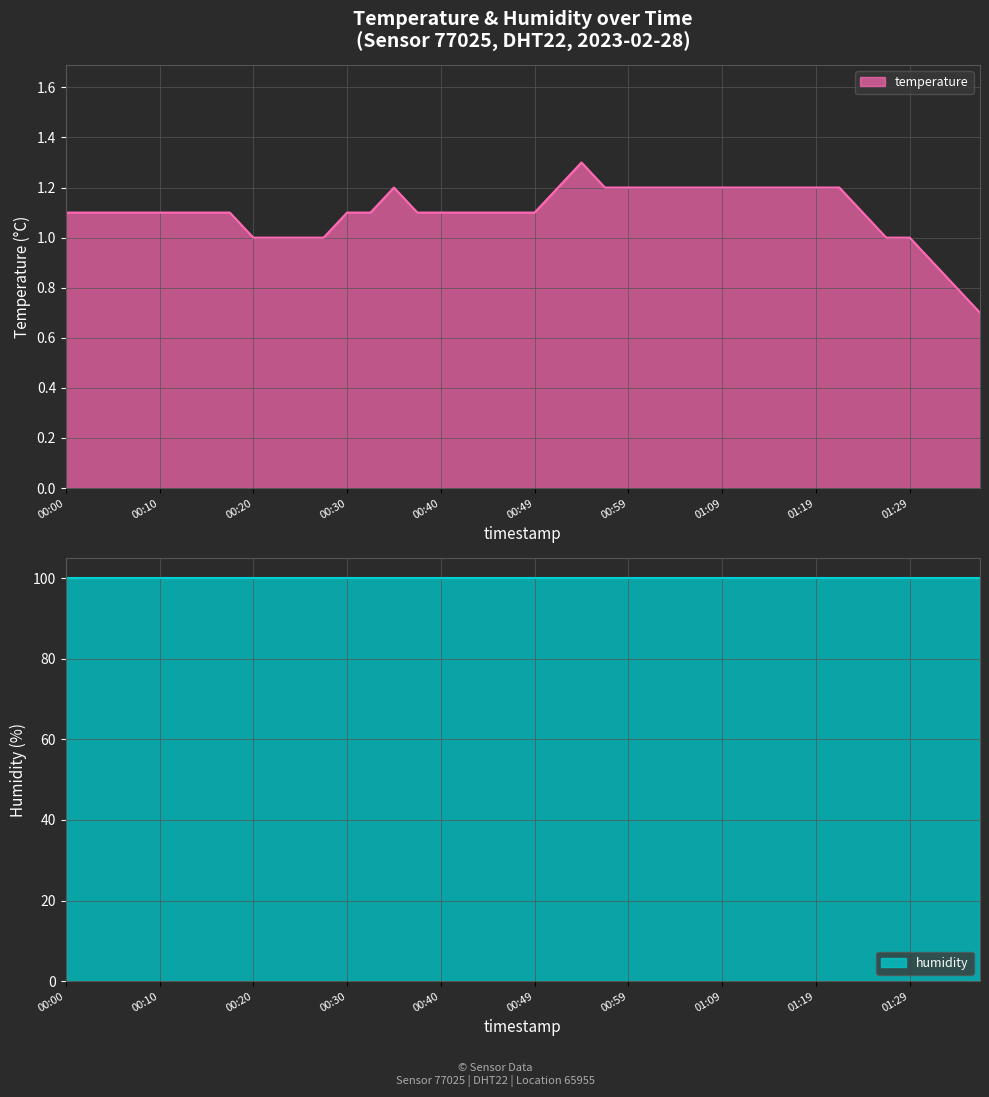

Reading left to right, list all the values displayed in this chart.

00:00=1.1	00:02=1.1	00:05=1.1	00:07=1.1	00:10=1.1	00:12=1.1	00:15=1.1	00:17=1.1	00:20=1.0	00:22=1.0	00:25=1.0	00:27=1.0	00:30=1.1	00:32=1.1	00:35=1.2	00:37=1.1	00:40=1.1	00:42=1.1	00:45=1.1	00:47=1.1	00:49=1.1	00:52=1.2	00:54=1.3	00:57=1.2	00:59=1.2	01:02=1.2	01:04=1.2	01:07=1.2	01:09=1.2	01:12=1.2	01:14=1.2	01:17=1.2	01:19=1.2	01:22=1.2	01:24=1.1	01:26=1.0	01:29=1.0	01:31=0.9	01:34=0.8	01:36=0.7